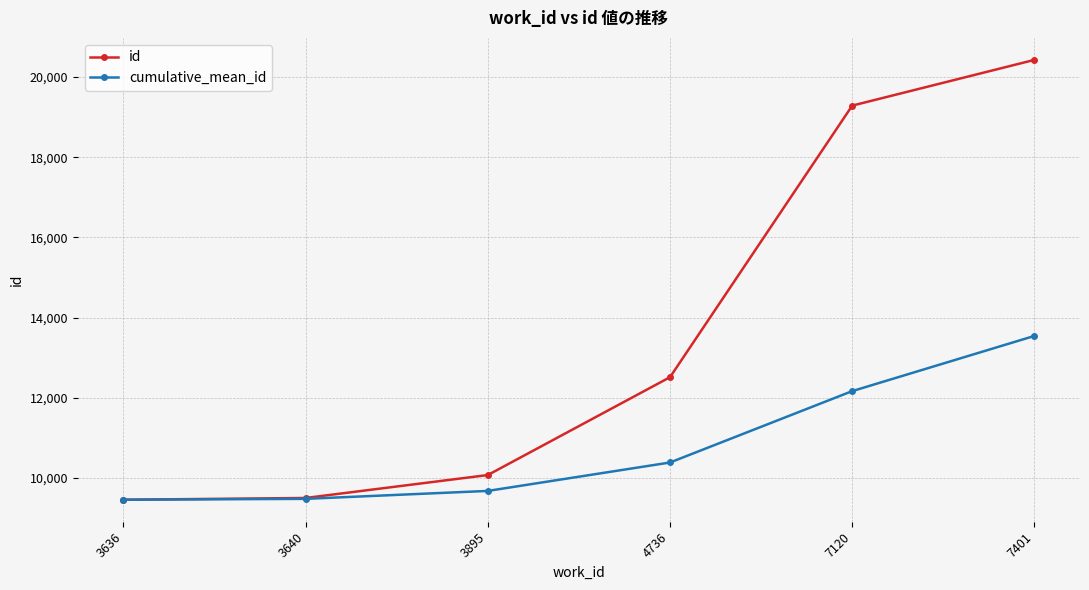

What is the difference between the maximum and minimum values in the cumulative_mean_id series?

4087